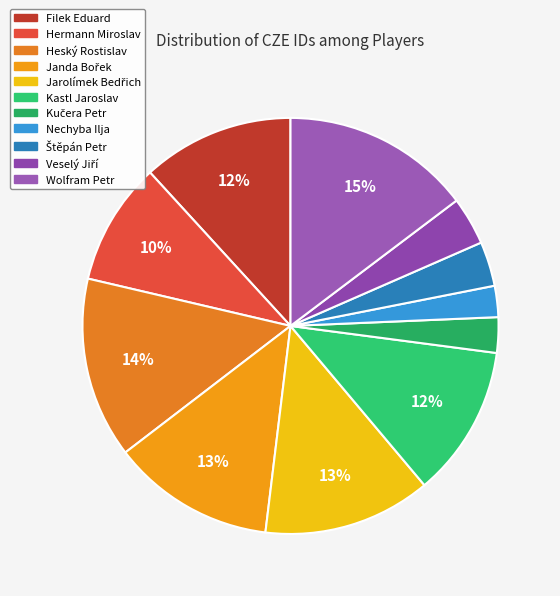

What is the smallest slice in the pie chart?

Nechyba Ilja